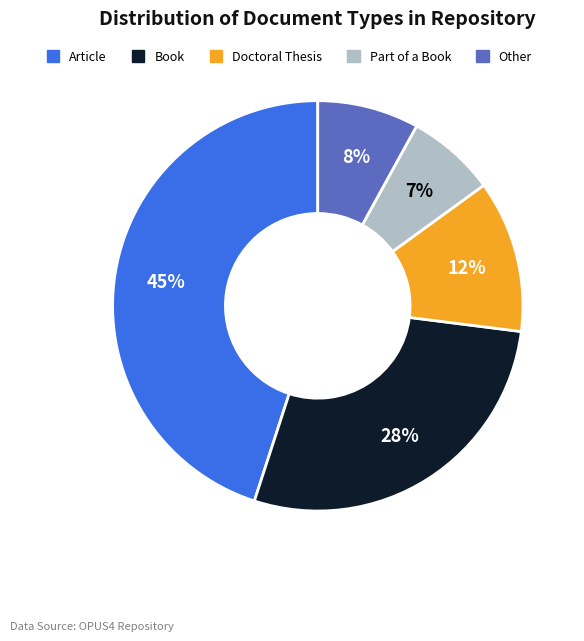

What is the smallest slice in the pie chart?

Part of a Book